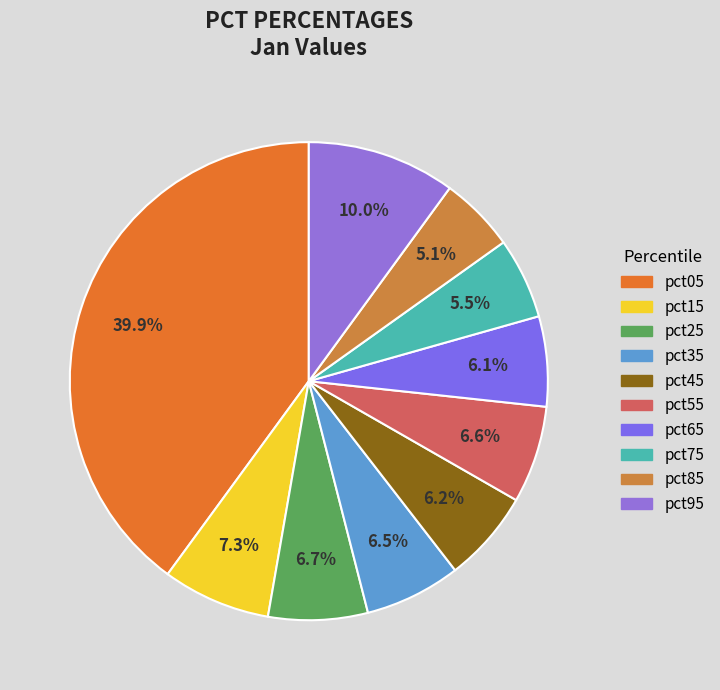

What percentage is NOT represented by pct55?

93.4%